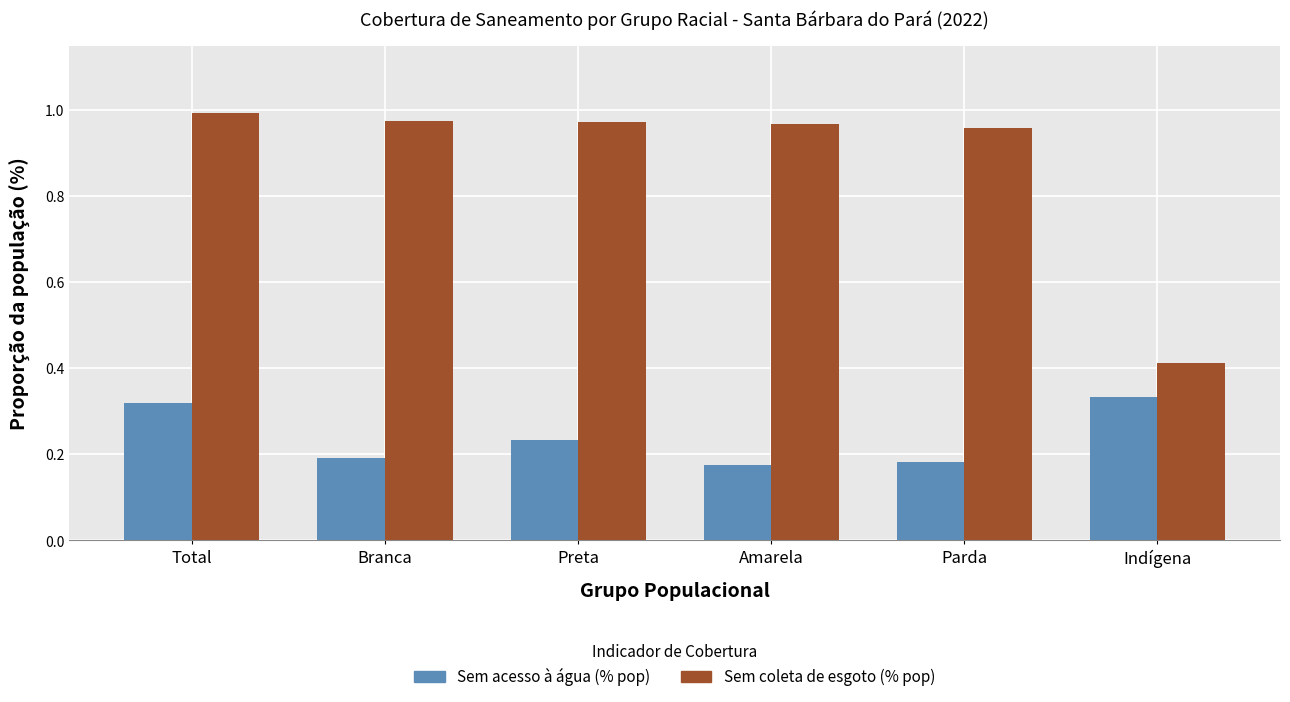

Is it true that Sem acesso à água (% pop) equals 0.2 at Amarela?

True